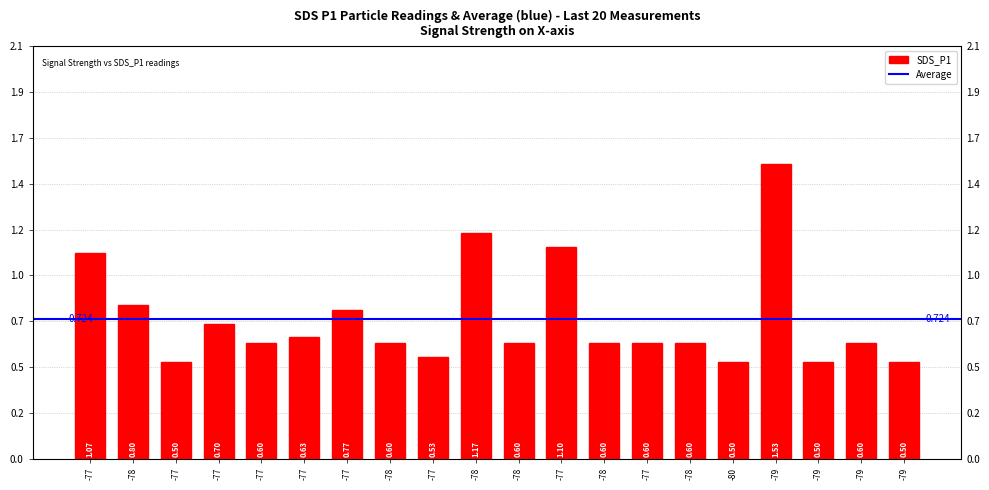

List the labels in order of value, smallest first.

-77, -80, -79, -79, -77, -77, -78, -78, -78, -77, -78, -79, -77, -77, -77, -78, -77, -77, -78, -79